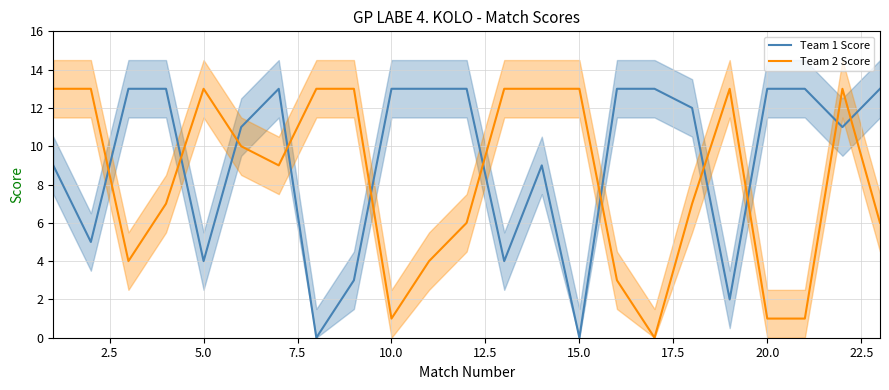

What is the highest value of the Team 2 Score series?

13